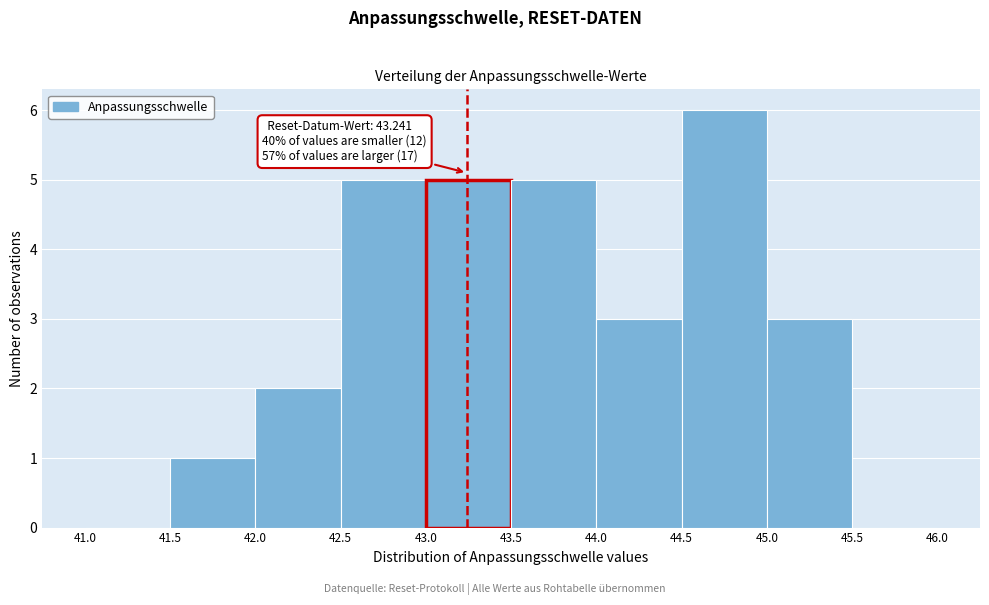

Which range on the x-axis has the tallest bar?

44.5 to 45.0